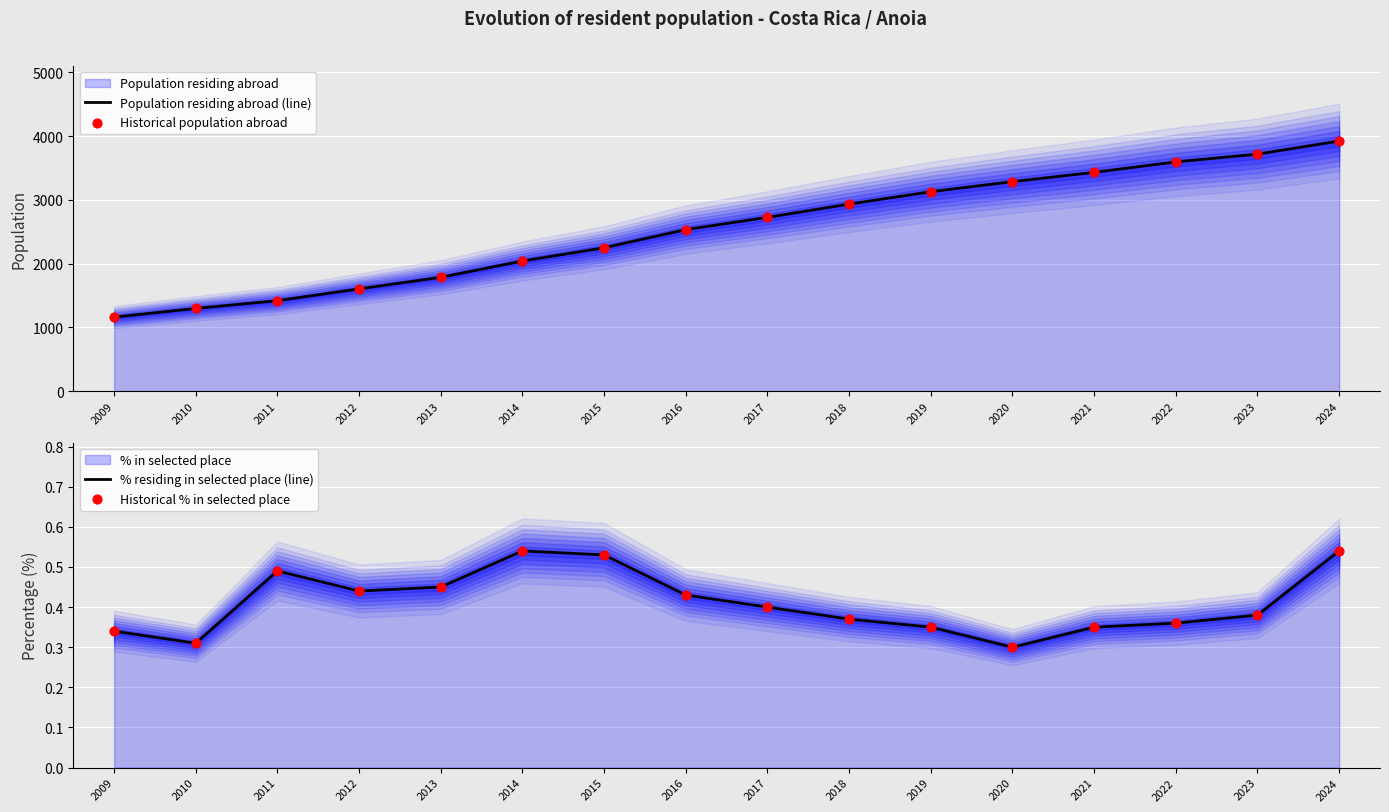

Which series has the widest spread of Y values?

Population residing abroad (line)